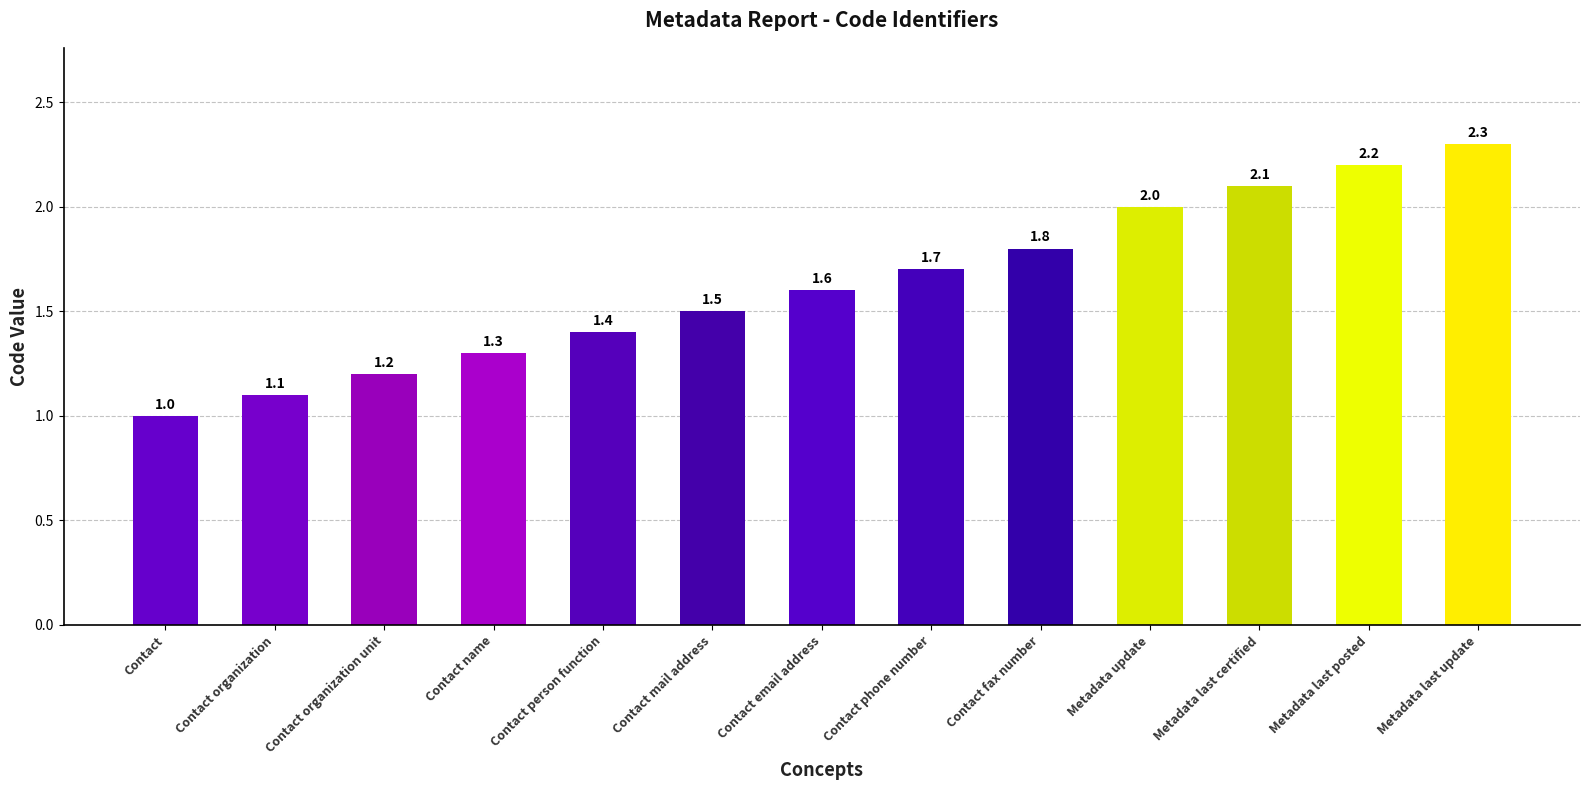

What is the maximum value shown in the chart?

2.3